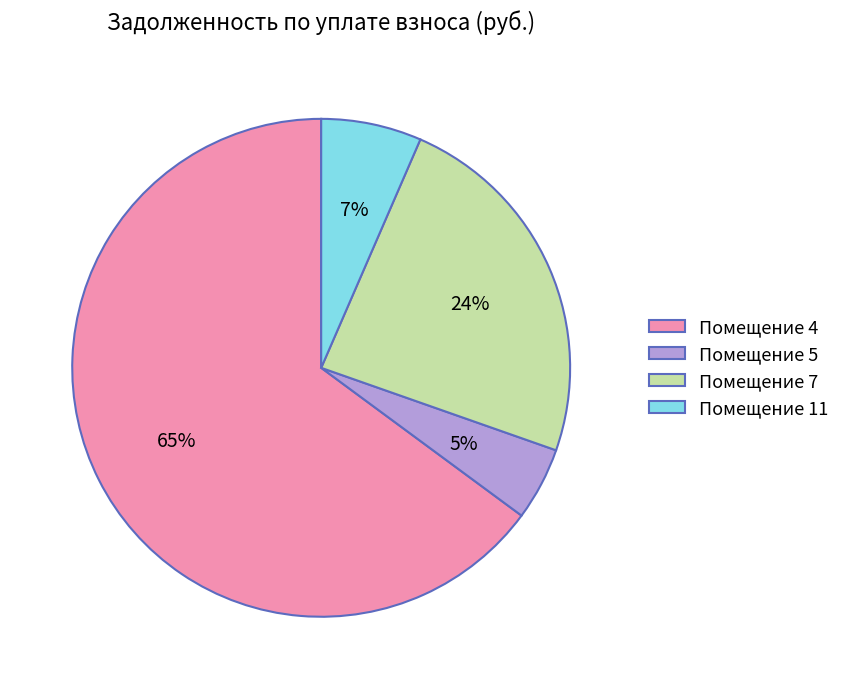

To the nearest percent, what percentage of the pie is Помещение 11?

7%